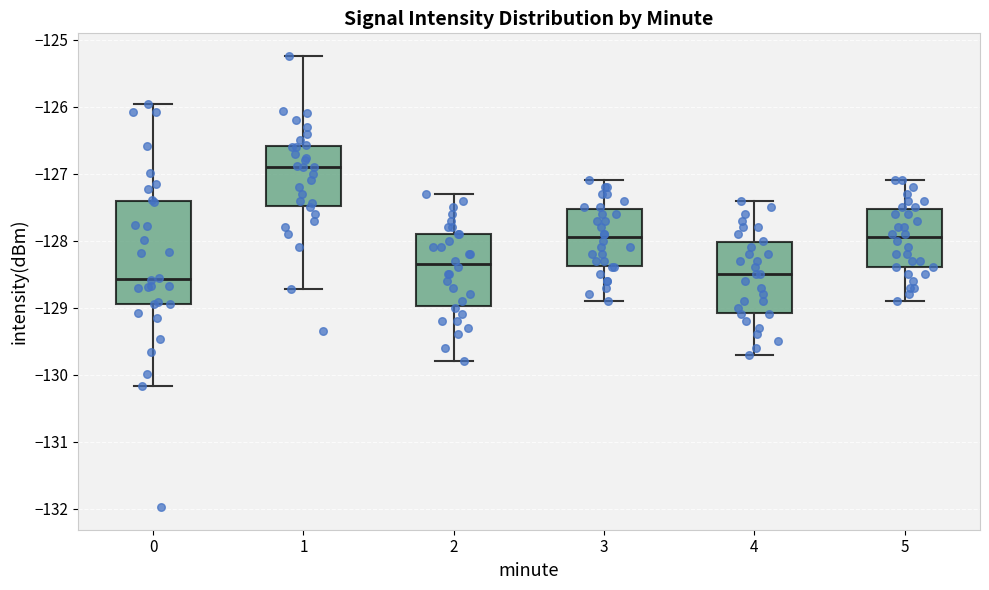

Where does the lower whisker of the box at x = 5 end on the y-axis? The values are not printed on the chart, so give them approximately, as read against the axis.

-128.9